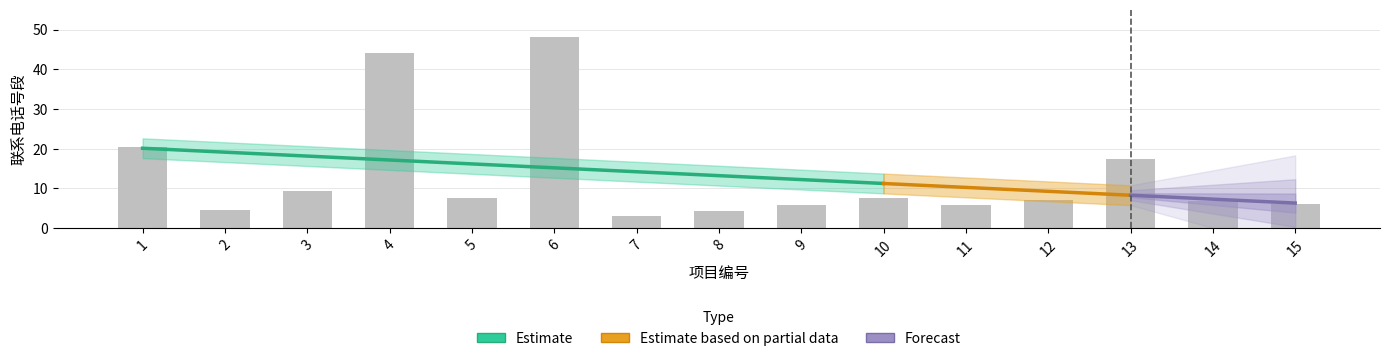

What is the value of the 6th bar from the left?

48.0